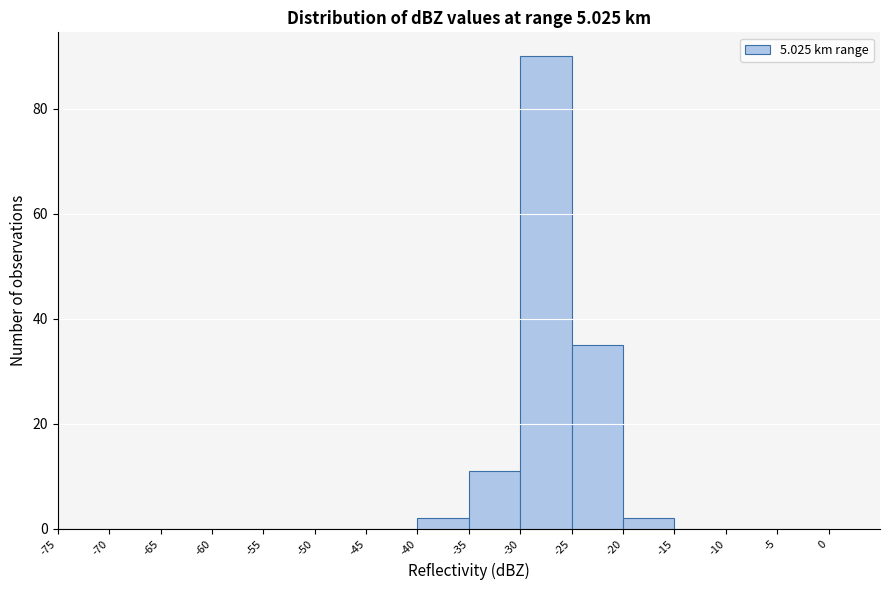

What is the height of the bar covering -25 to -20 on the x-axis? The values are not printed on the chart, so give them approximately, as read against the axis.

36